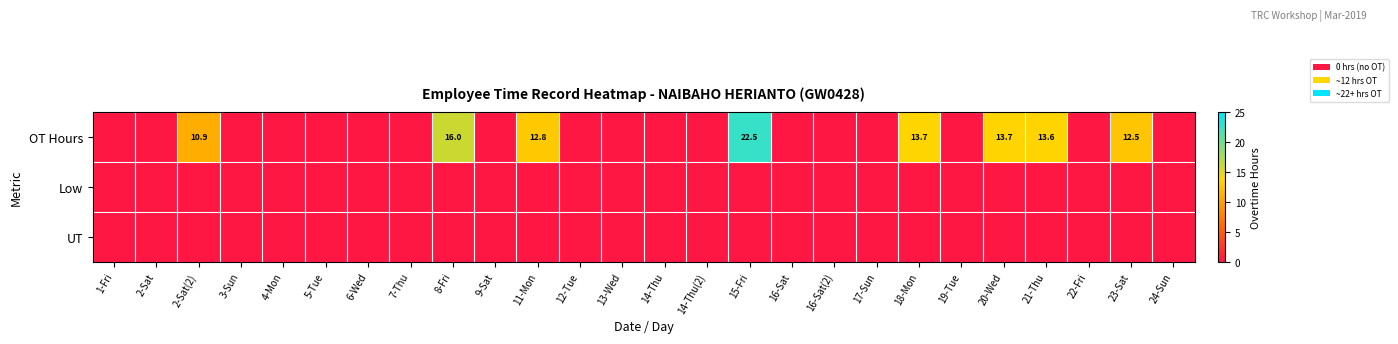

How many data points does each series have?

26